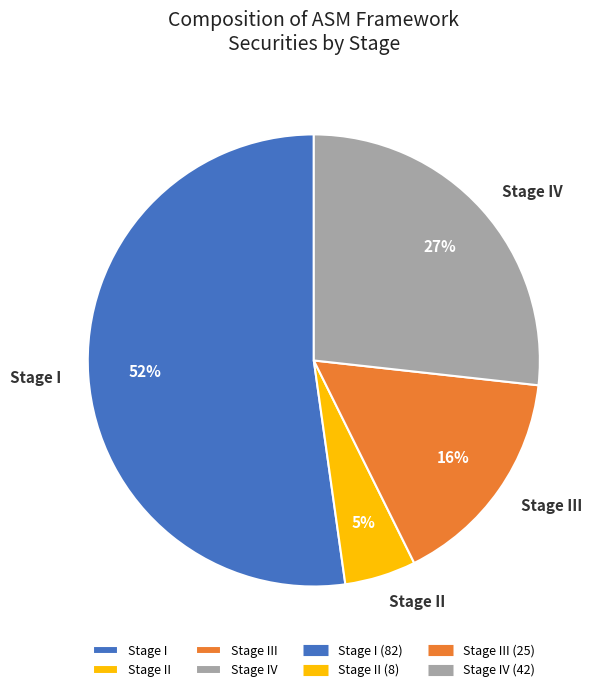

The Stage III slice represents 25% of the pie. True or false?

False